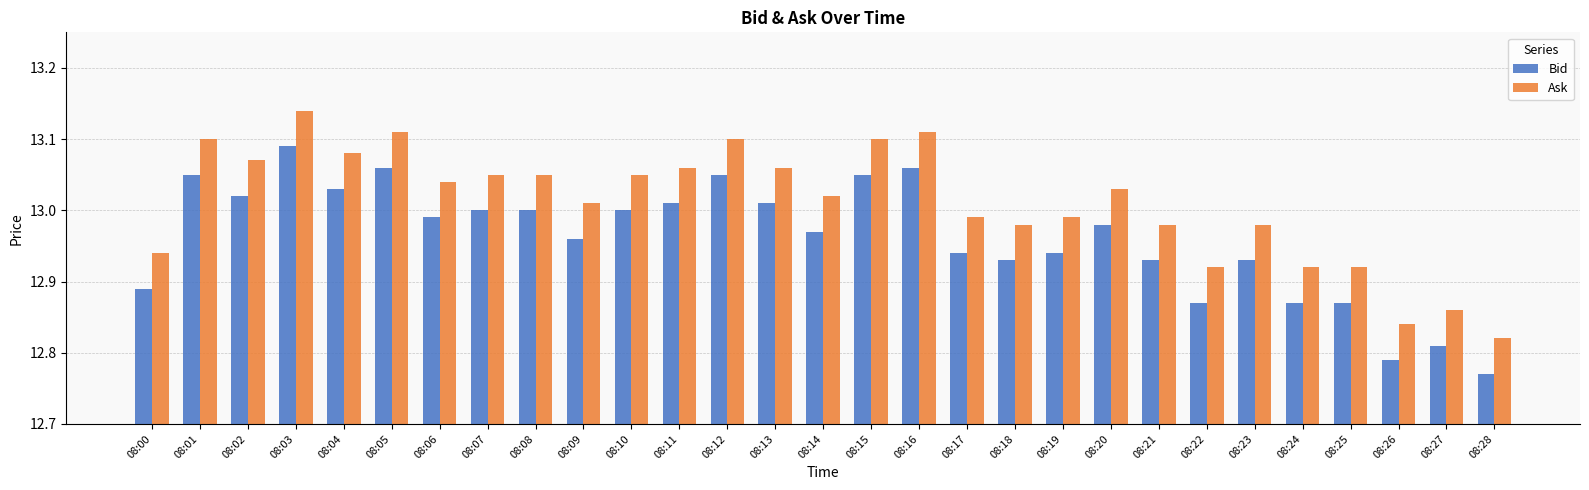

Rank the series by their average value, from highest to lowest.

Ask, Bid